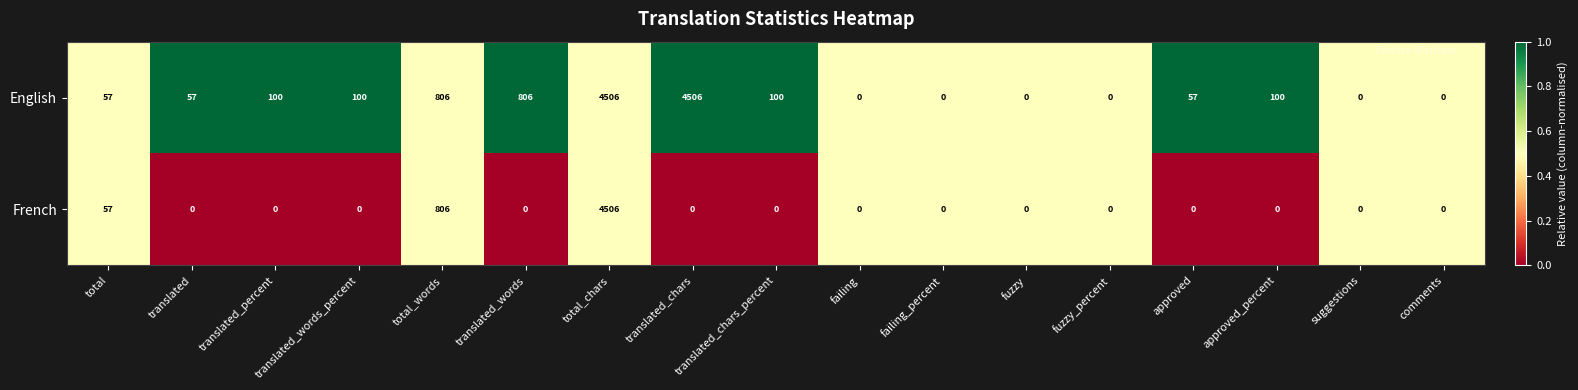

What is the difference between the maximum and minimum values in the French series?

4506